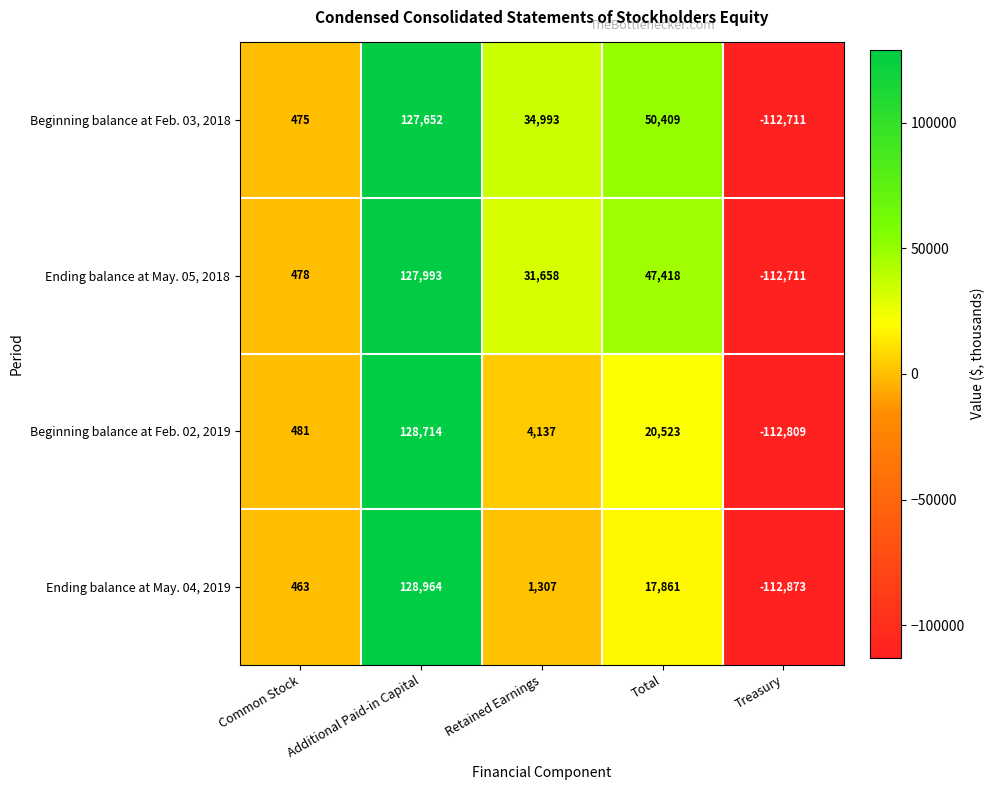

At which category is the sum across all series the highest?

Additional Paid-in Capital